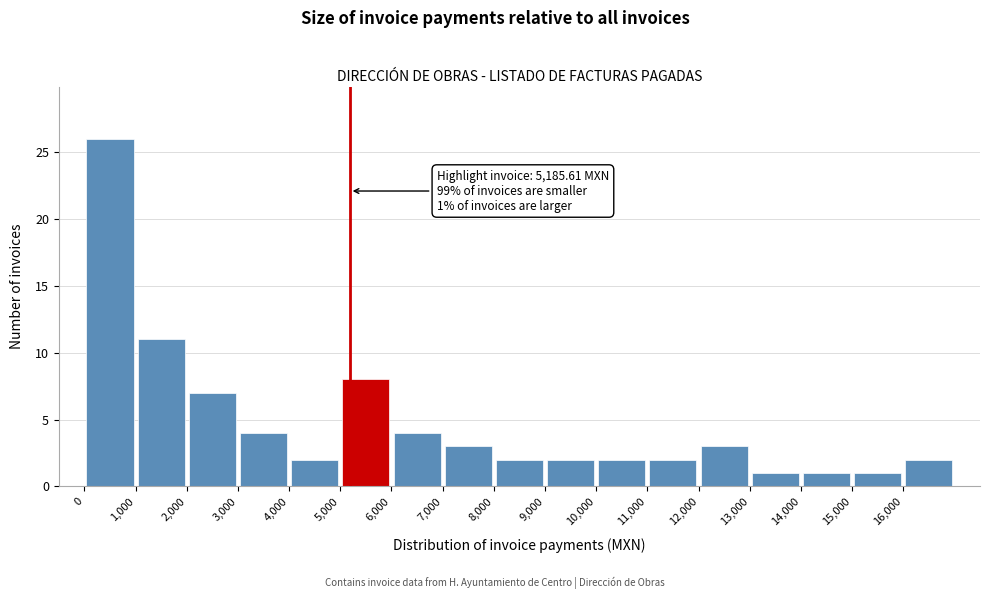

Which range on the x-axis has the tallest bar?

0 to 1000